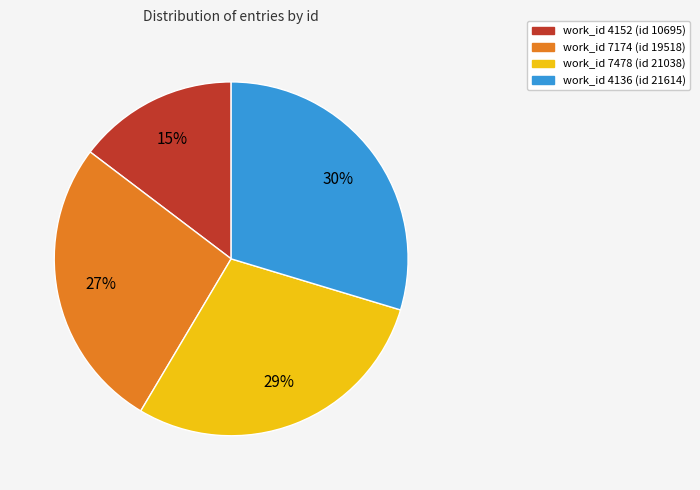

Rank the categories by value from highest to lowest.

work_id 4136 (id 21614), work_id 7478 (id 21038), work_id 7174 (id 19518), work_id 4152 (id 10695)